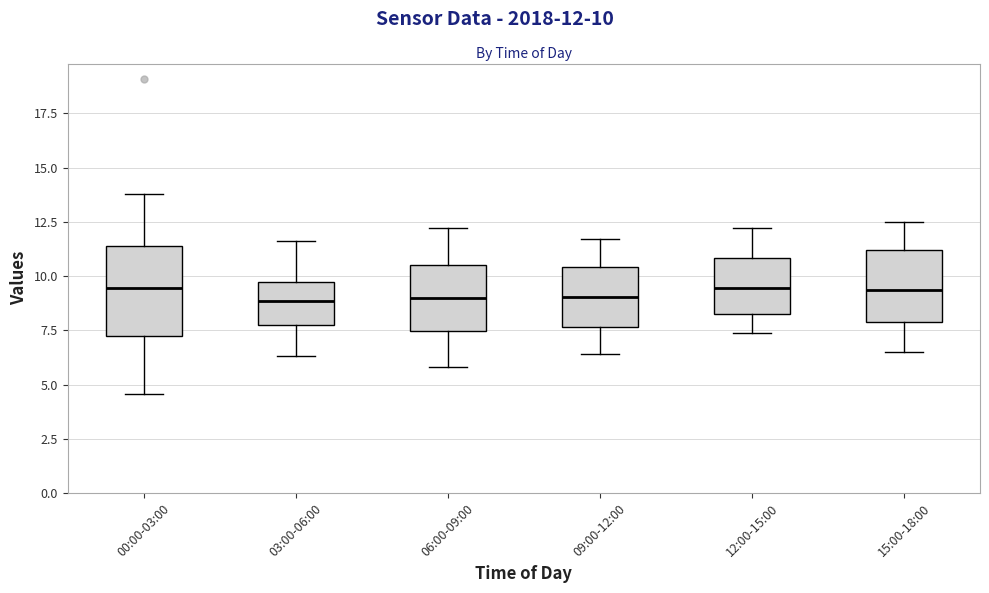

Reading left to right, read every box against the y-axis: the position of its median line, the range the box covers, and the ends of its whiskers. The values are not printed on the chart, so give them approximately, as read against the axis.

00:00-03:00: median 9.5, box 7.5 to 11.5, whiskers 4.5 to 14.0
03:00-06:00: median 9.0, box 7.5 to 10.0, whiskers 6.5 to 11.5
06:00-09:00: median 9.0, box 7.5 to 10.5, whiskers 6.0 to 12.0
09:00-12:00: median 9.0, box 7.5 to 10.5, whiskers 6.5 to 11.5
12:00-15:00: median 9.5, box 8.5 to 11.0, whiskers 7.5 to 12.0
15:00-18:00: median 9.5, box 8.0 to 11.0, whiskers 6.5 to 12.5